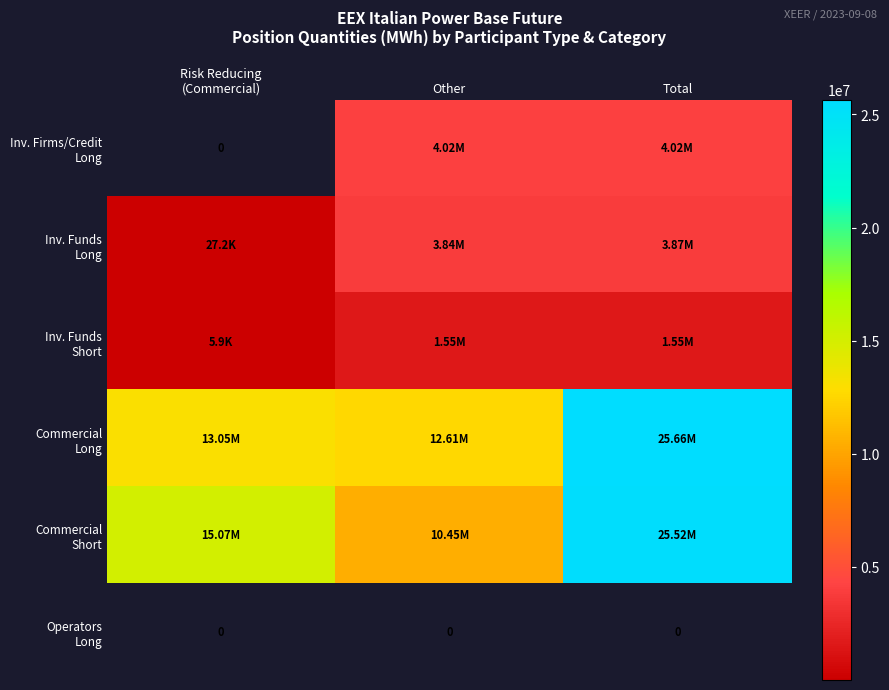

True or false: Commercial Short has a value of 3899941.8 at Other.

False